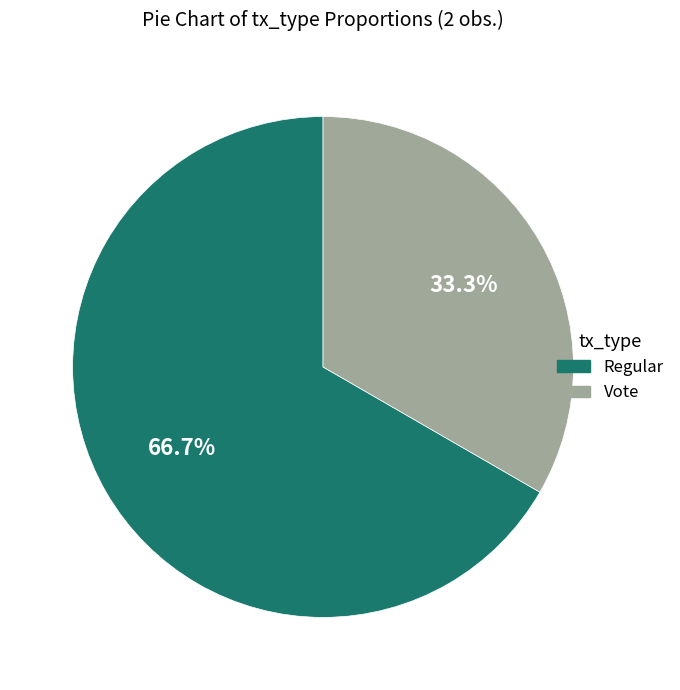

What is the smallest slice in the pie chart?

Vote